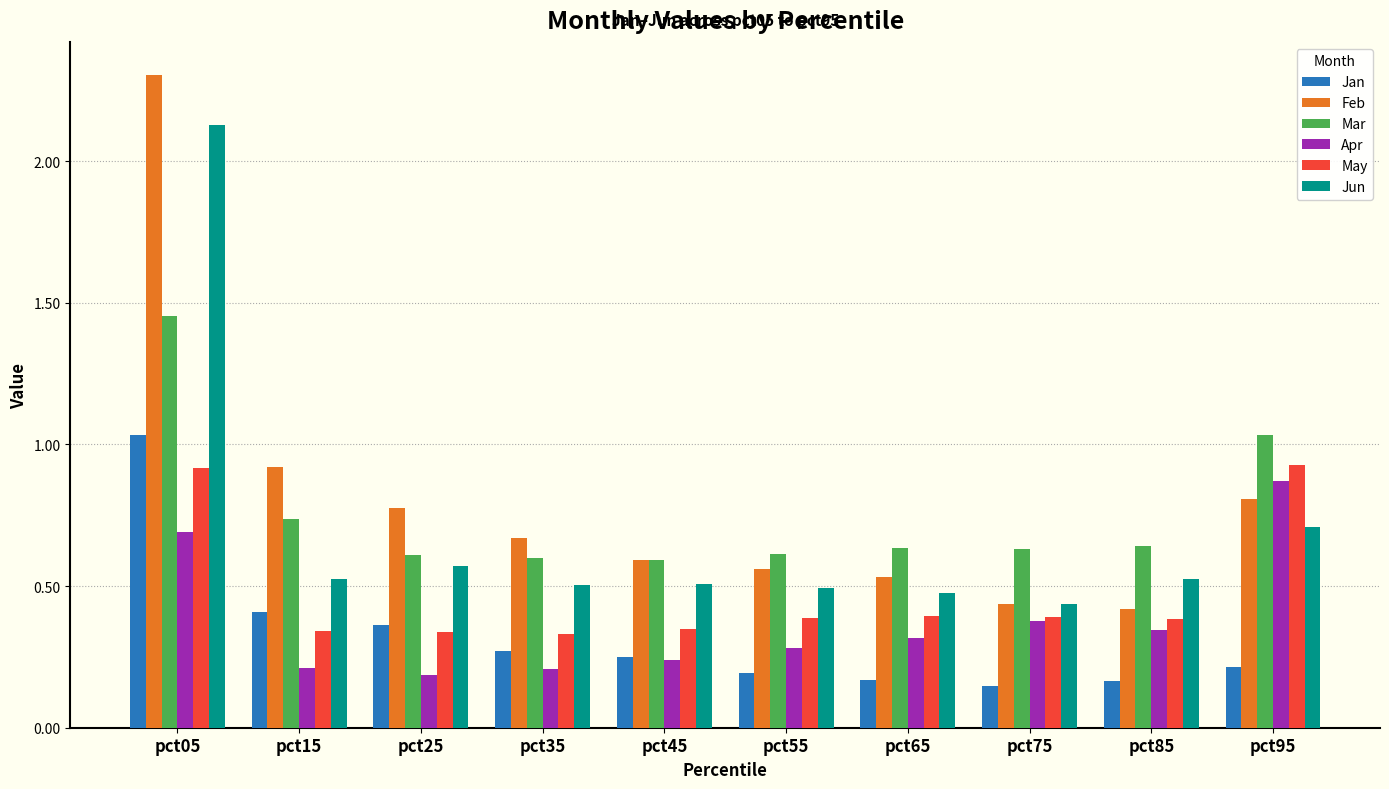

At how many categories does at least one series exceed 0?

10